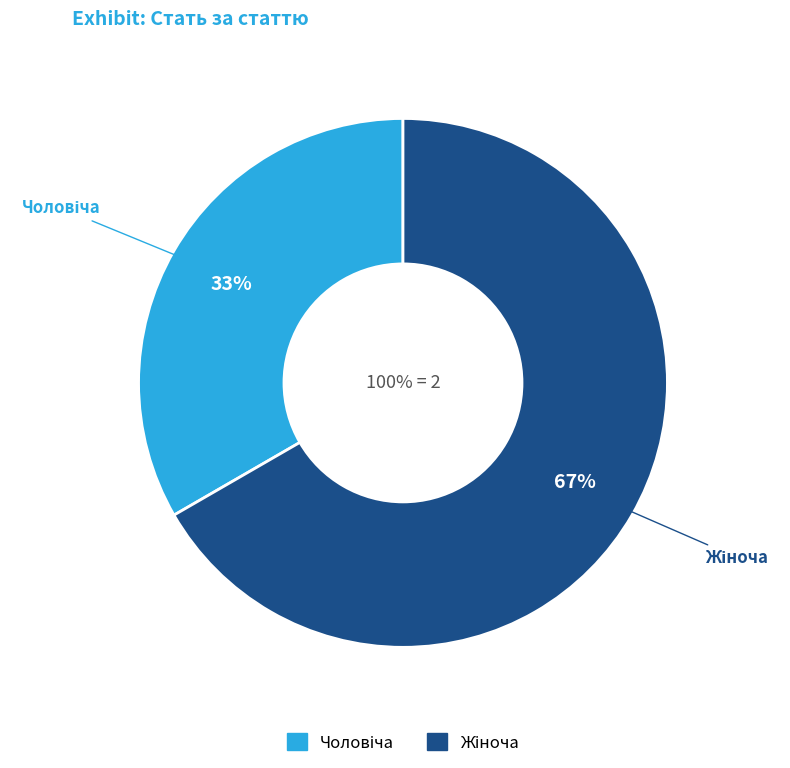

What is the majority slice?

Жіноча